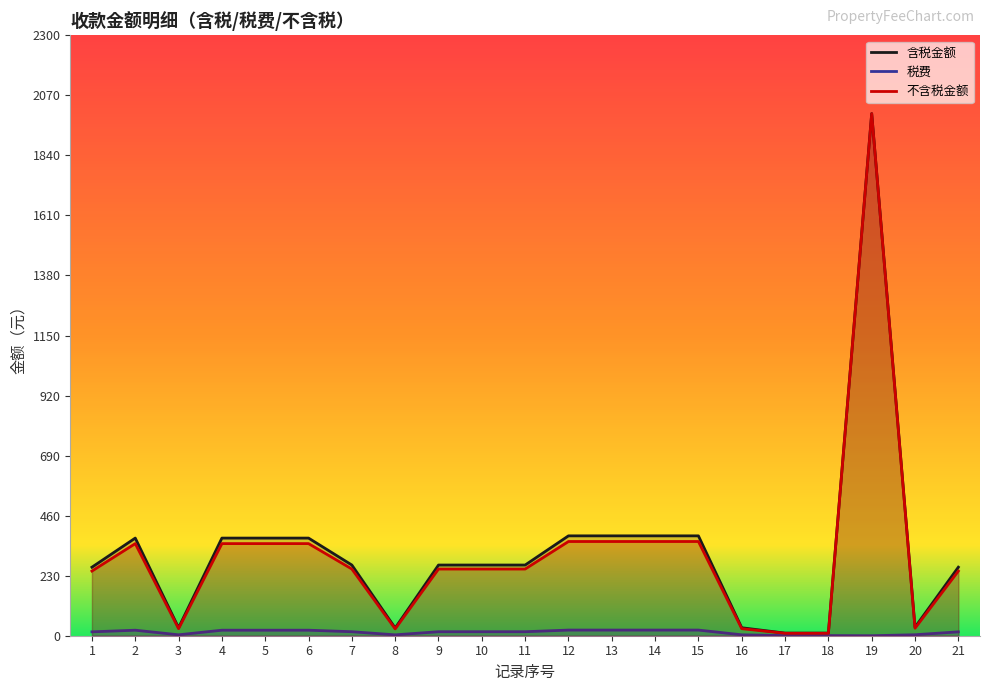

Where is 税费 nearest to the value 10?

1